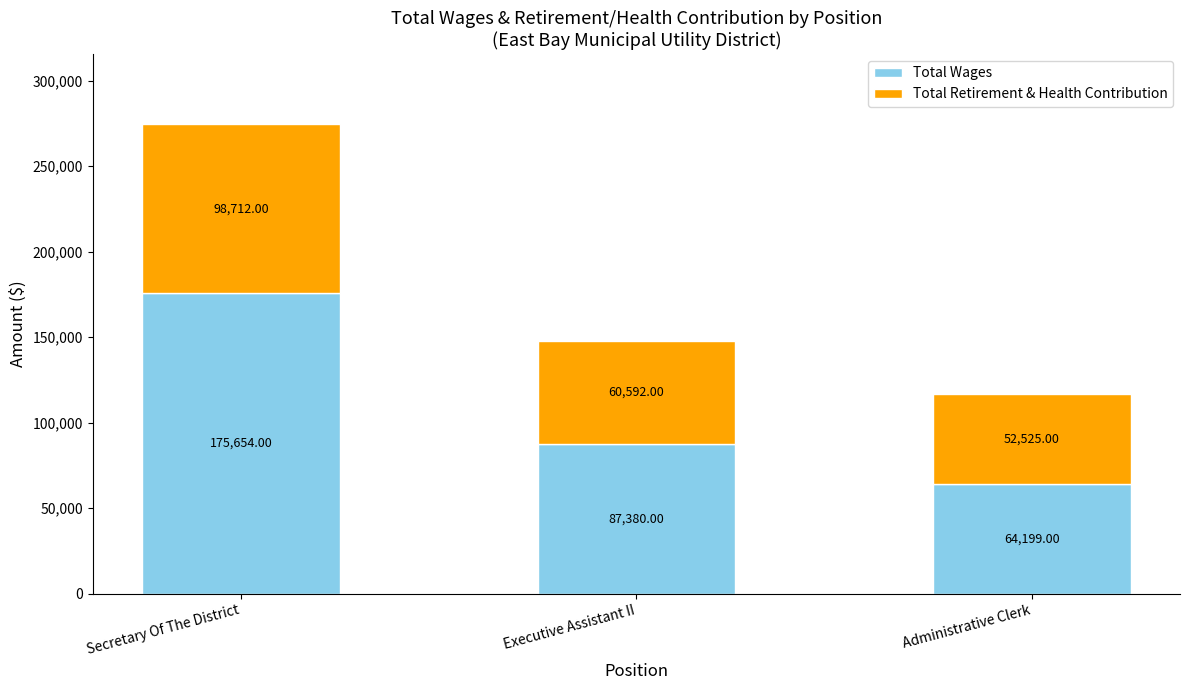

The value of Total Wages at Secretary Of The District is 175654. True or false?

True